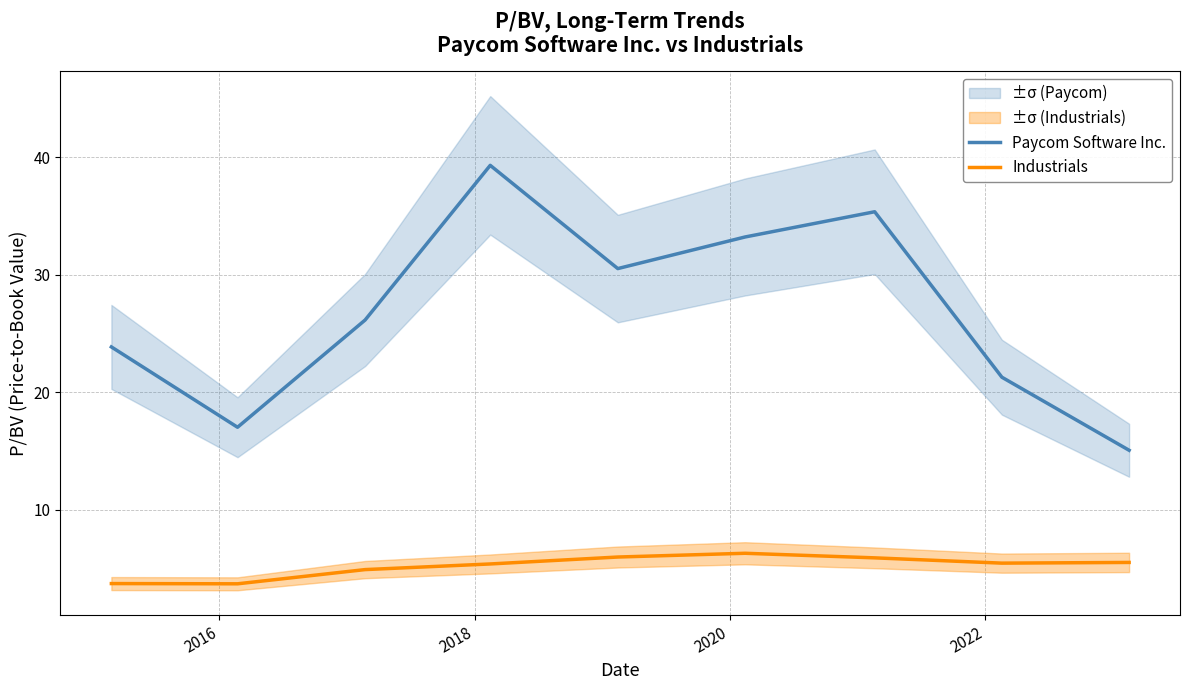

True or false: Paycom Software Inc. and Industrials intersect in this chart.

False